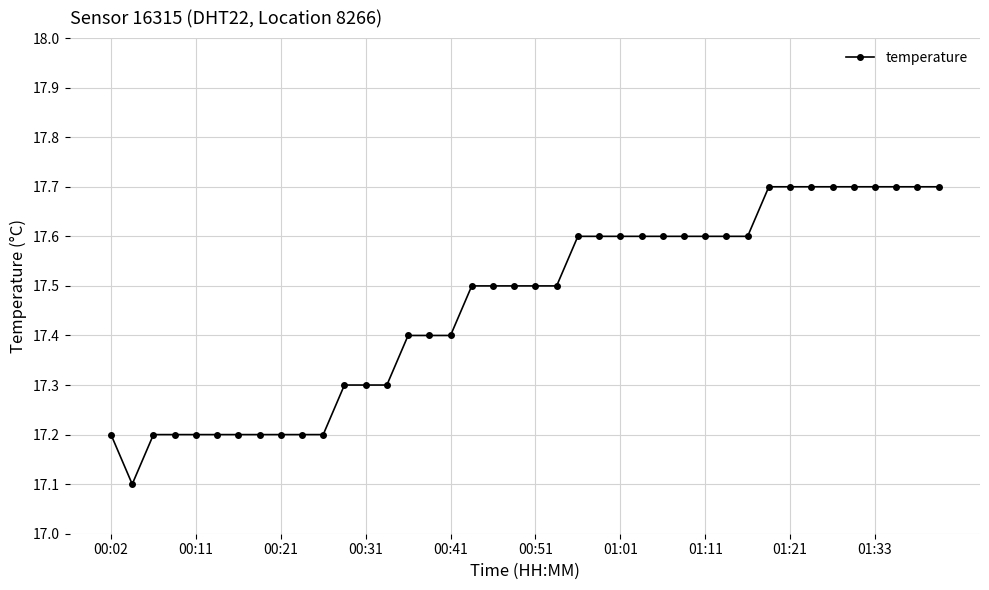

How many values are between 17 and 18?

40